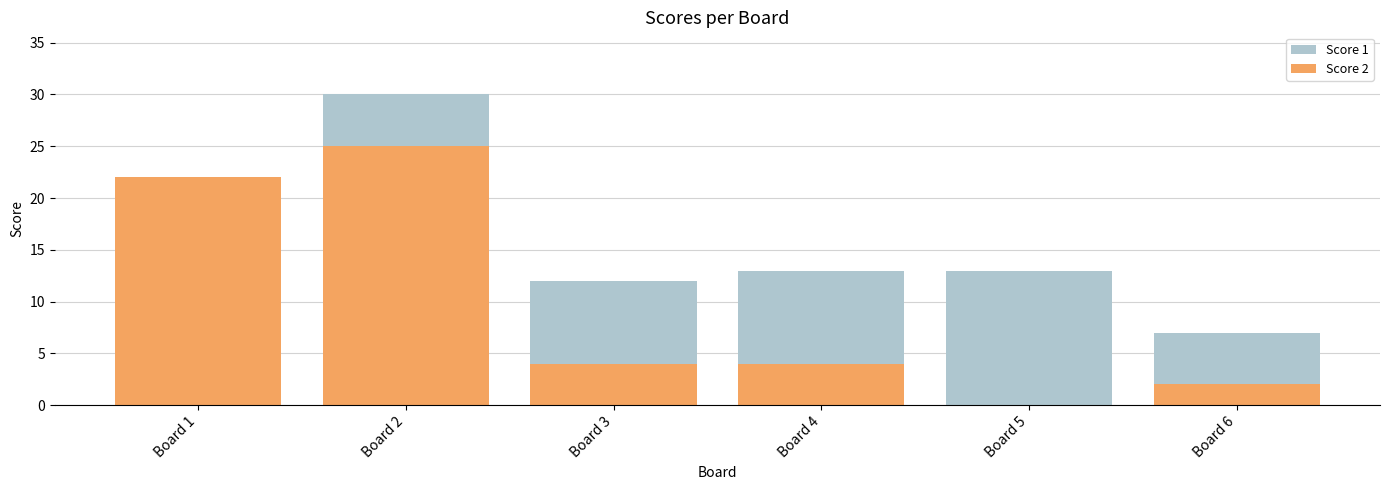

At which label does Score 2 reach its minimum?

Board 5